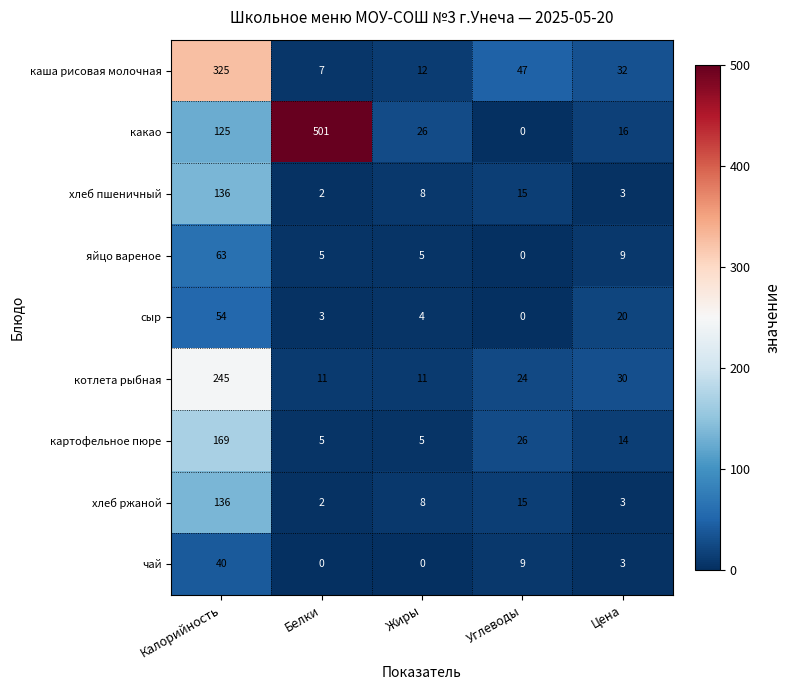

Count the number of data series in this chart.

9